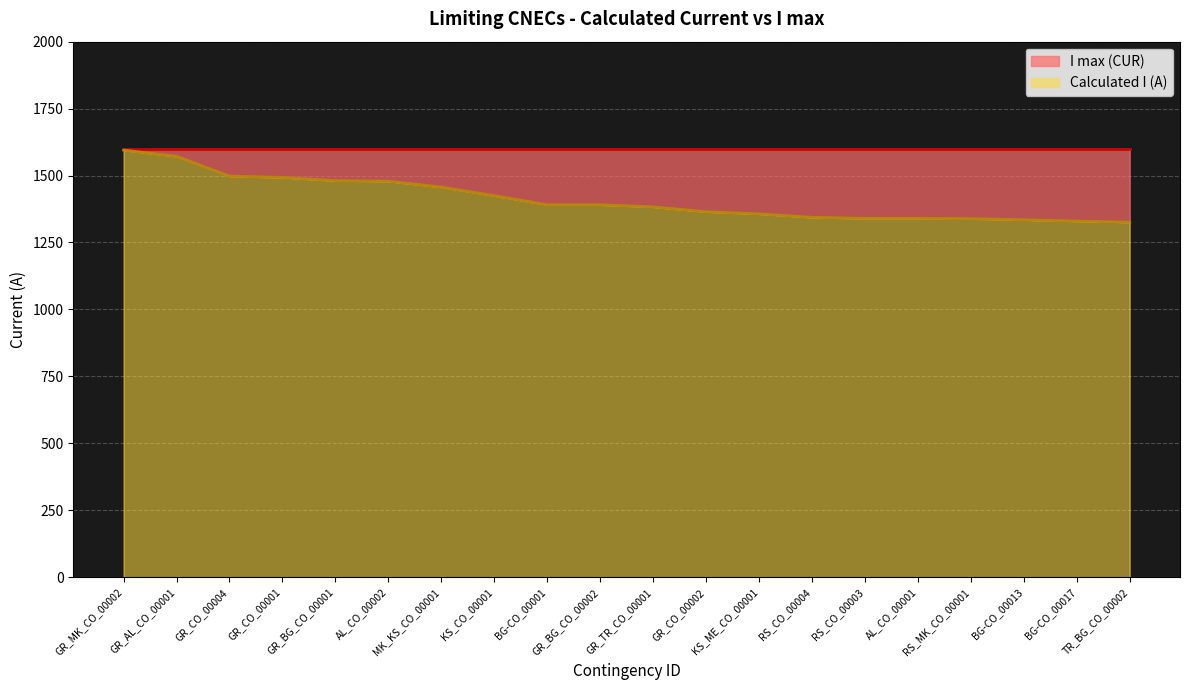

What position from the right is GR_CO_00004?

18